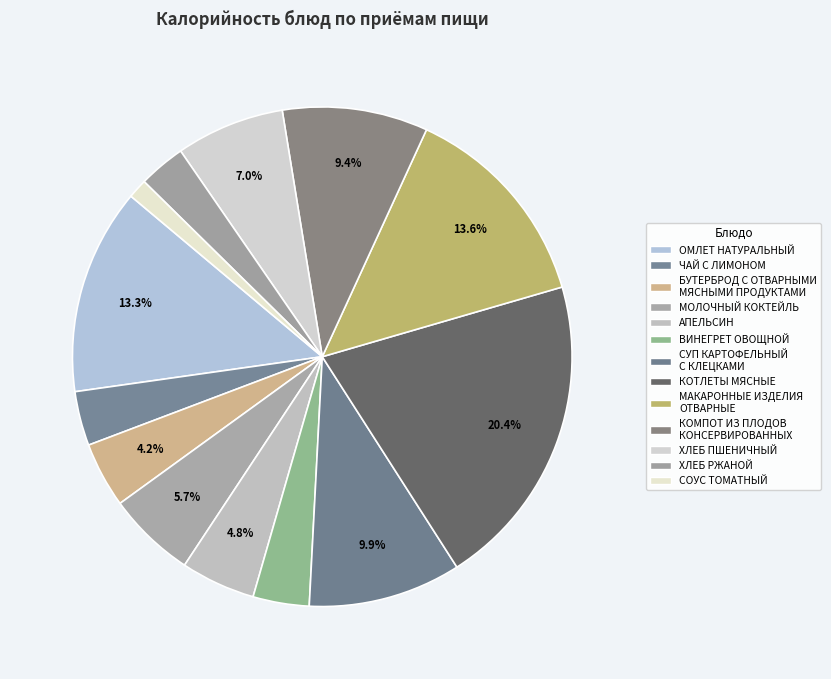

How many slices are in this pie chart?

13